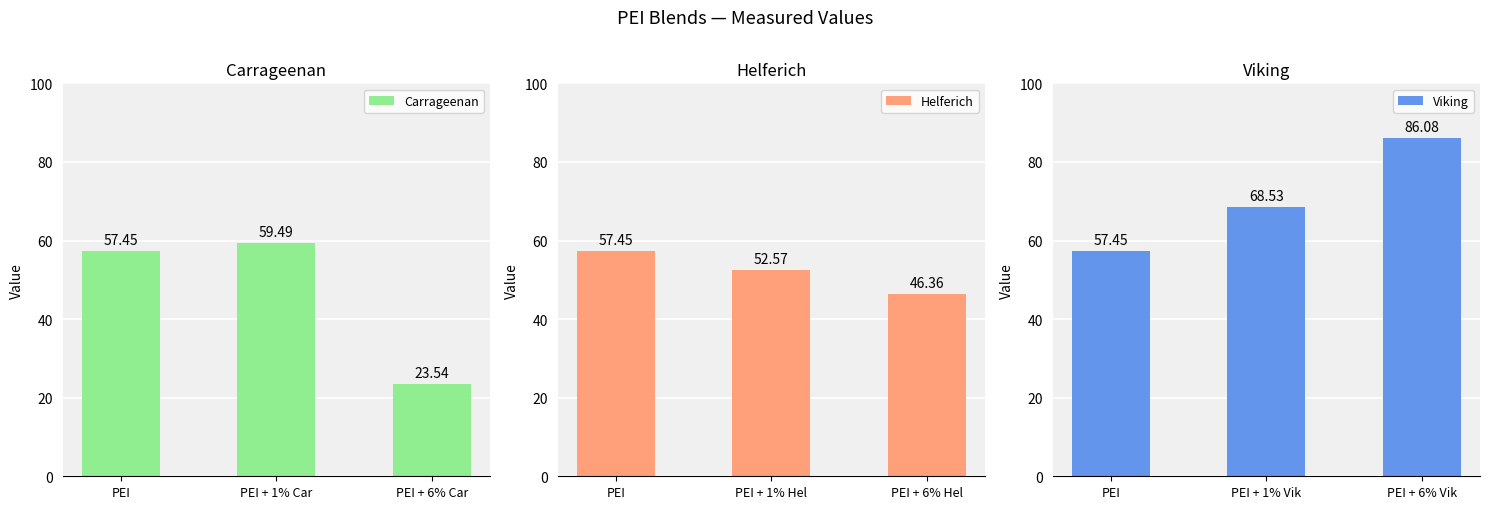

What is the value of the Helferich bar at the 3rd from the left?

46.4